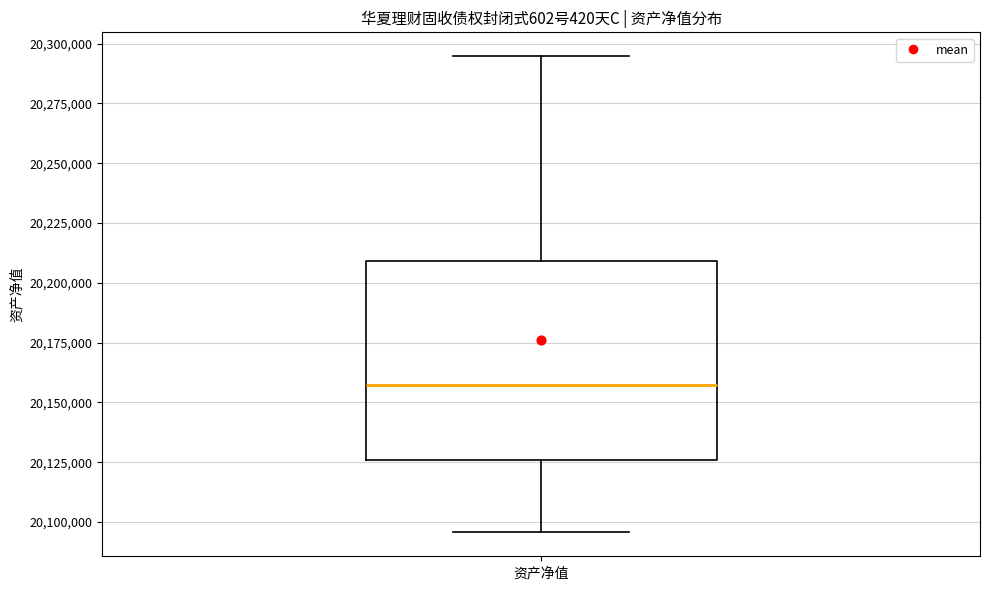

Read this box plot against the y-axis: the position of the median line, the range covered by the box, and the ends of both whiskers. The values are not printed on the chart, so give them approximately, as read against the axis.

median 20155000, box 20125000 to 20210000, whiskers 20095000 to 20295000